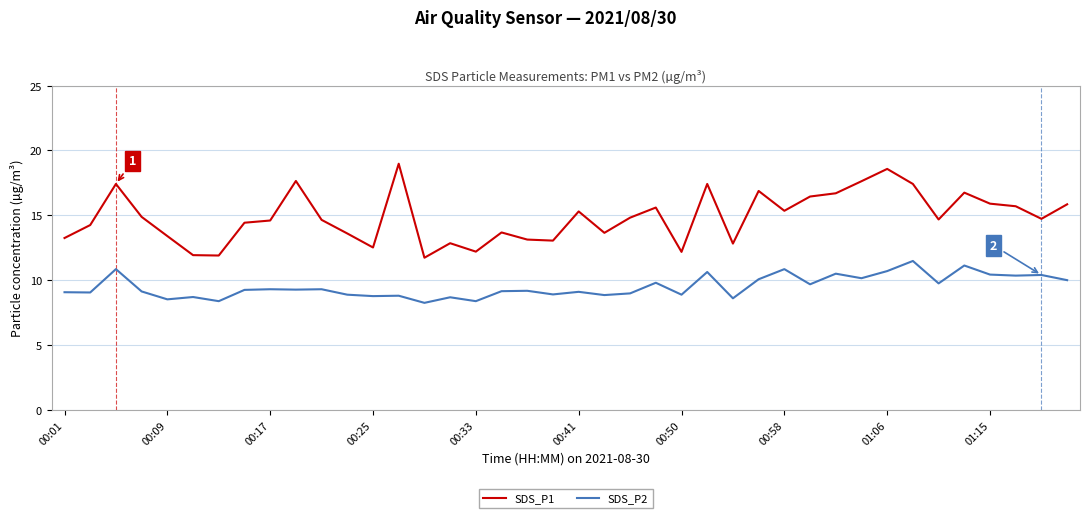

True or false: SDS_P1 and SDS_P2 intersect in this chart.

False